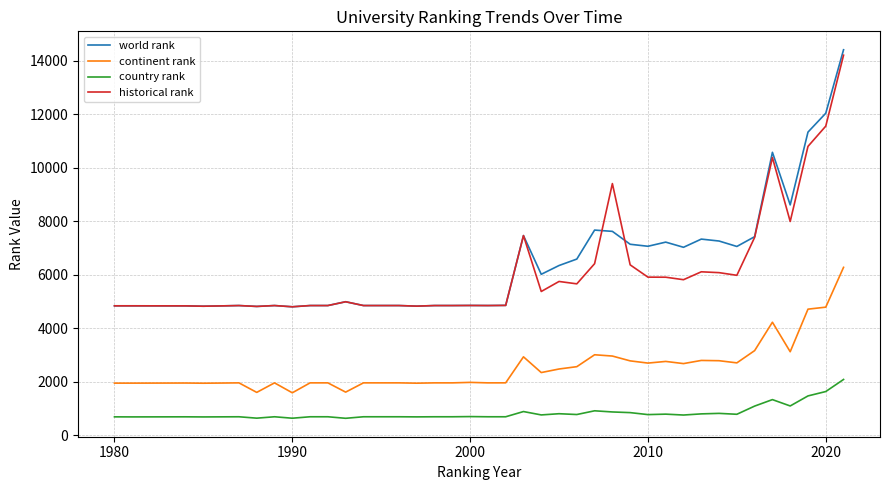

How many lines are shown in the chart?

4